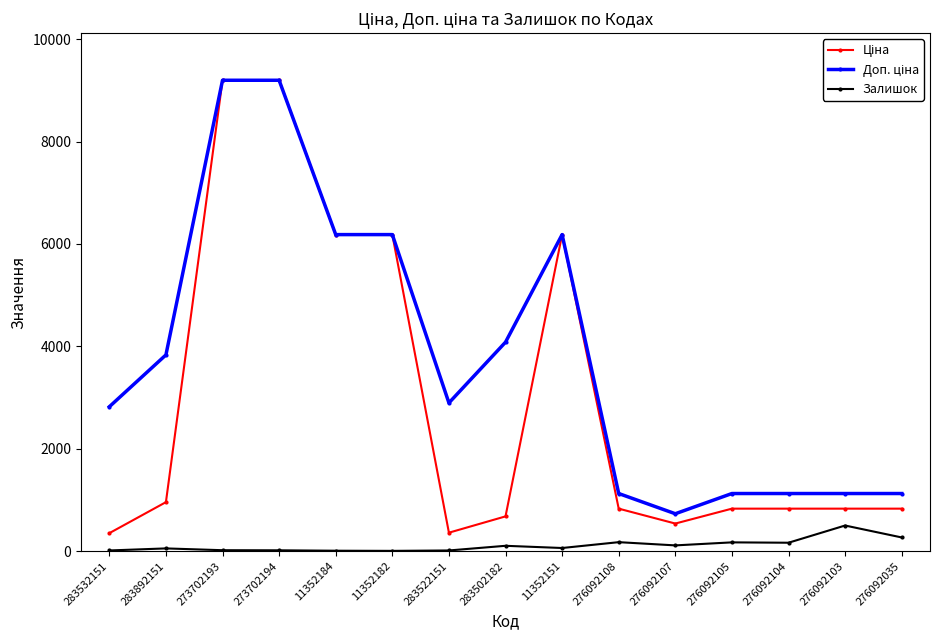

What is the approximate value of Залишок at 276092104?

166.0